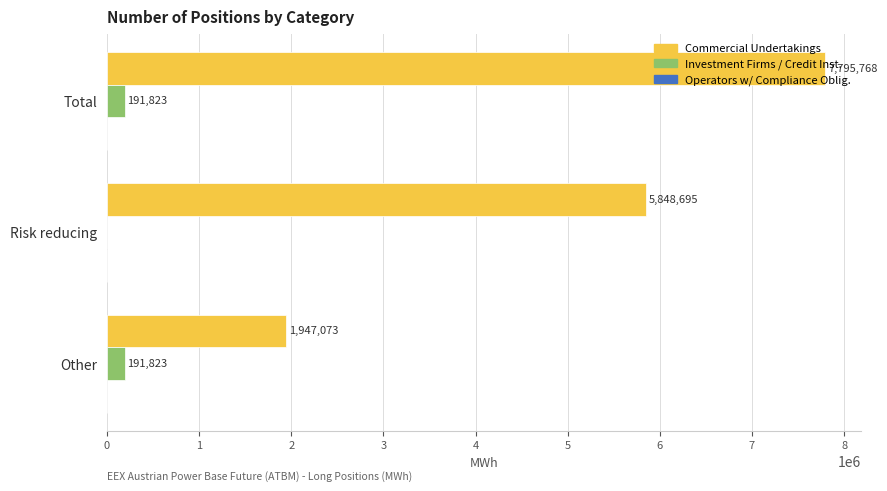

Which label corresponds to the largest value in the chart?

Total